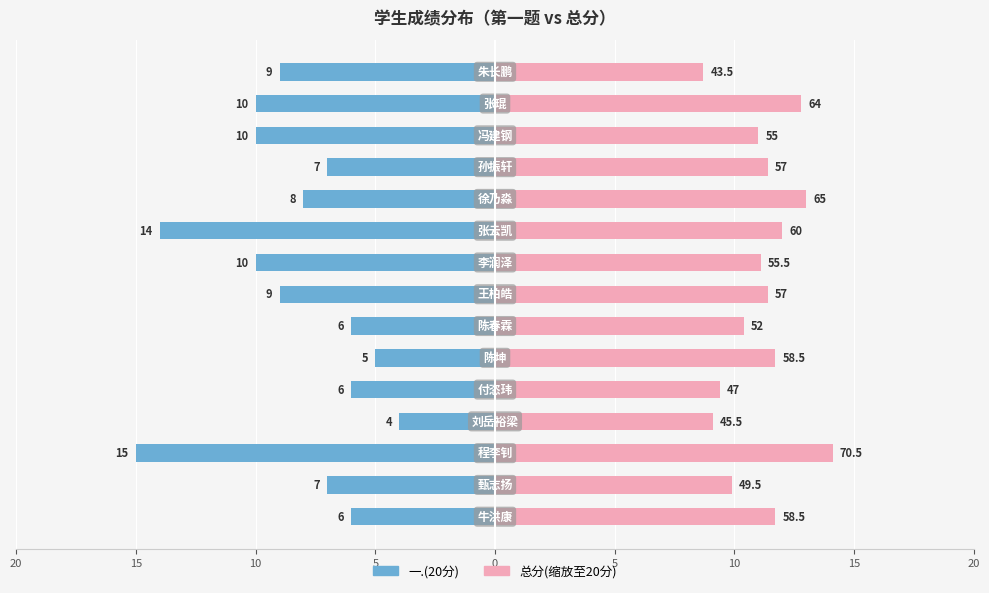

How many data points in 总分(缩放) are less than 11?

5